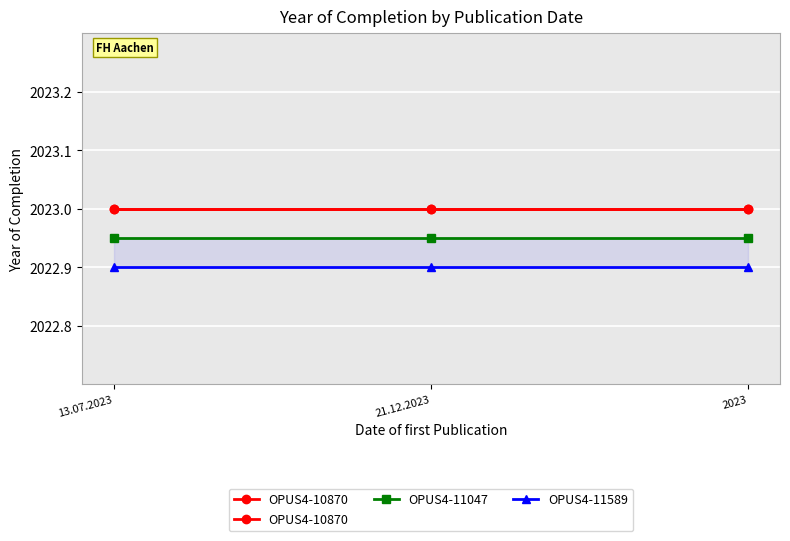

Reading left to right, list all the values displayed in this chart.

OPUS4-10870: 13.07.2023=2023.0	21.12.2023=2023.0	2023=2023.0
OPUS4-11047: 13.07.2023=2023.0	21.12.2023=2023.0	2023=2023.0
OPUS4-11589: 13.07.2023=2022.9	21.12.2023=2022.9	2023=2022.9